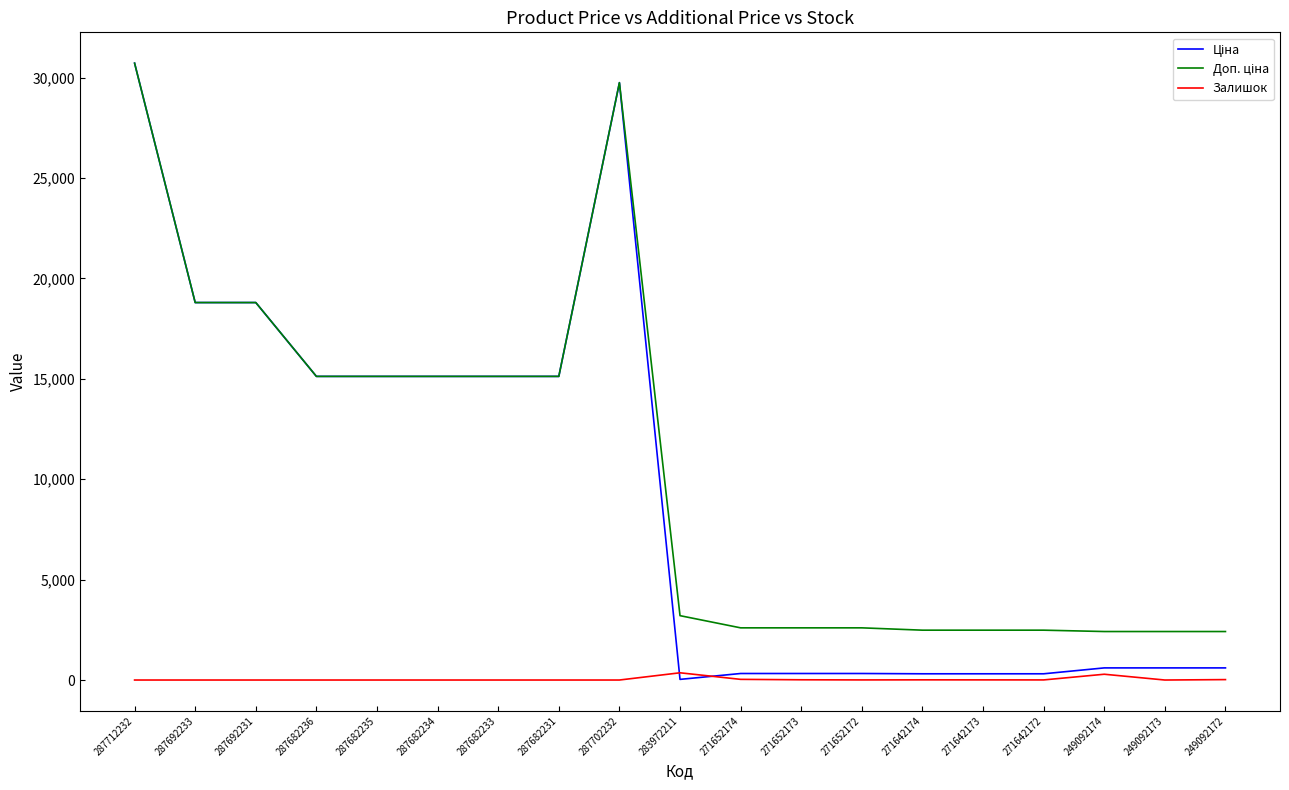

What is the greatest value displayed?

30717.1